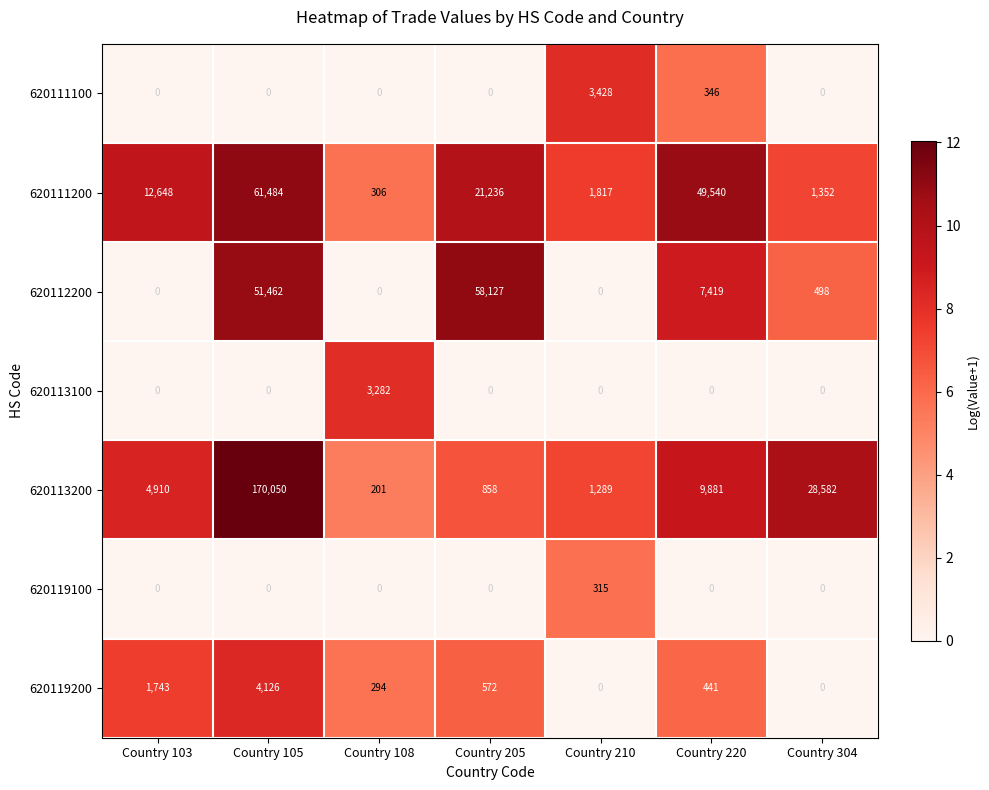

How many distinct data groups are displayed?

7